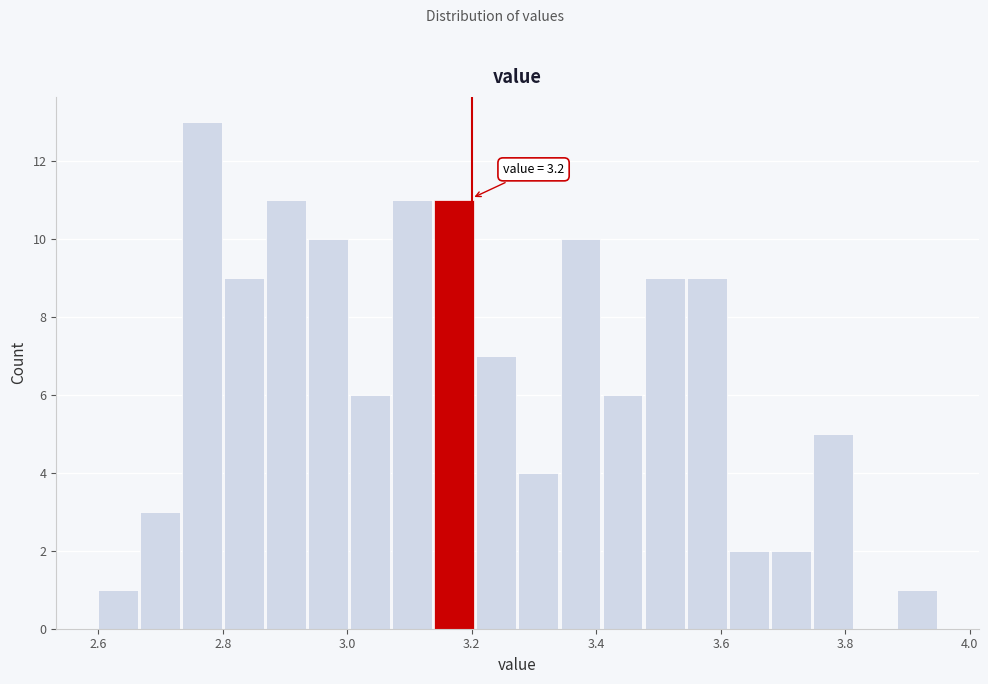

Read against the x-axis, roughly where is the centre of the tallest bar?

2.76